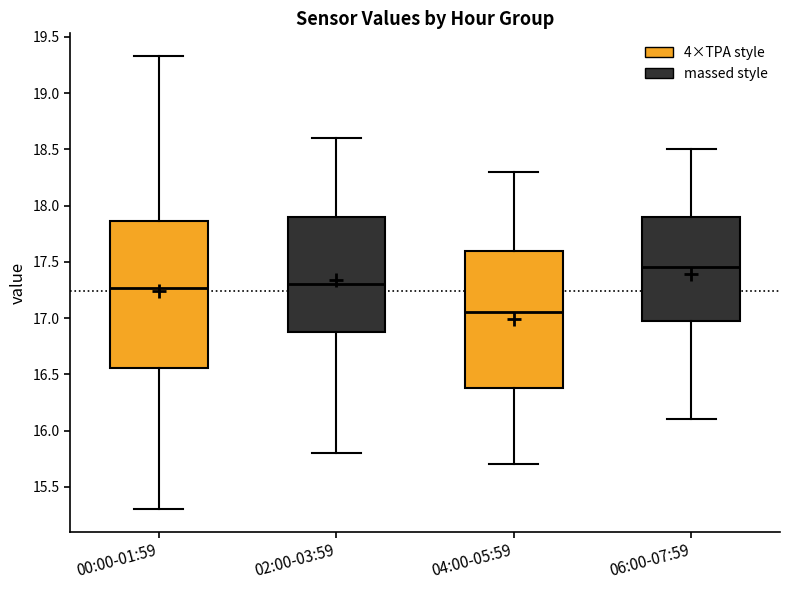

Reading left to right, read every box against the y-axis: the position of its median line, the range the box covers, and the ends of its whiskers. The values are not printed on the chart, so give them approximately, as read against the axis.

00:00-01:59: median 17.25, box 16.55 to 17.85, whiskers 15.30 to 19.35
02:00-03:59: median 17.30, box 16.90 to 17.90, whiskers 15.80 to 18.60
04:00-05:59: median 17.05, box 16.40 to 17.60, whiskers 15.70 to 18.30
06:00-07:59: median 17.45, box 17.00 to 17.90, whiskers 16.10 to 18.50